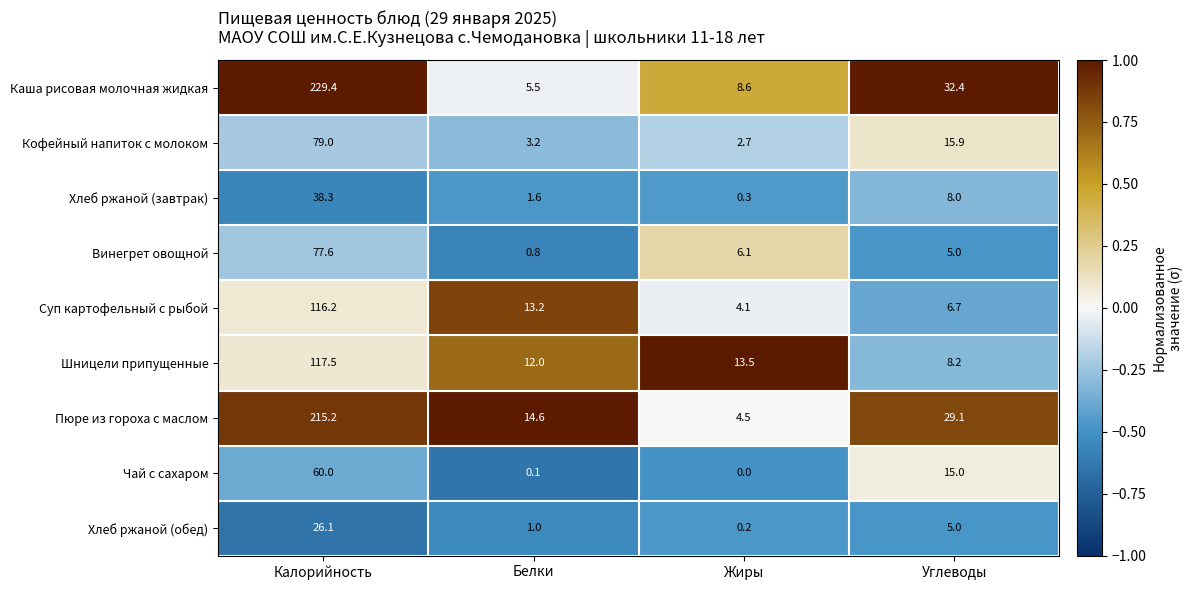

Which series has the largest total across all categories?

Каша рисовая молочная жидкая